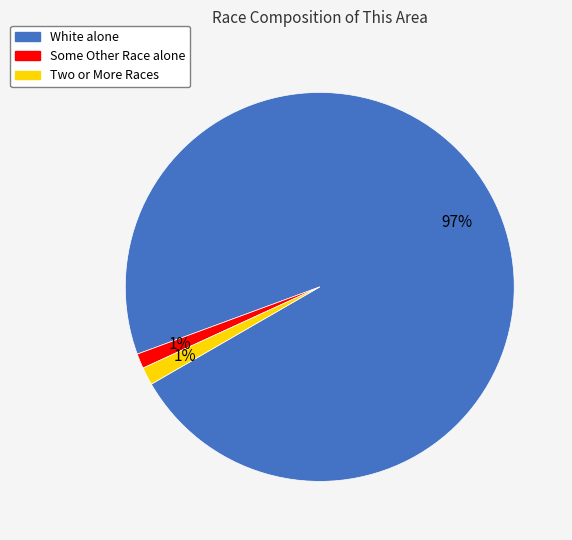

What percentage is the Two or More Races slice, to the nearest percent?

1%